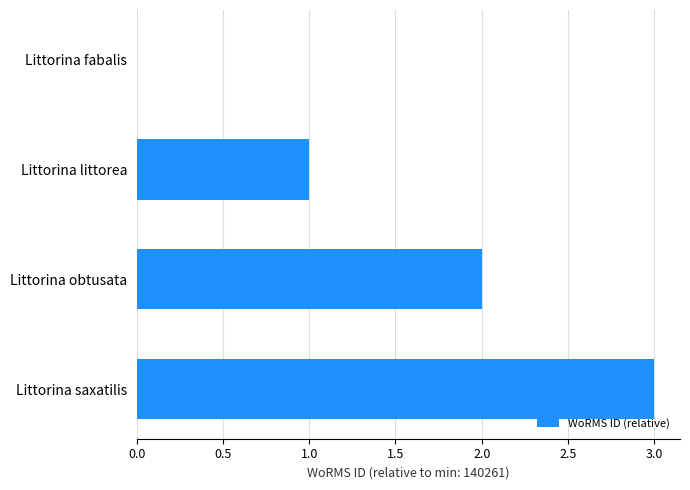

What is the greatest value displayed?

3